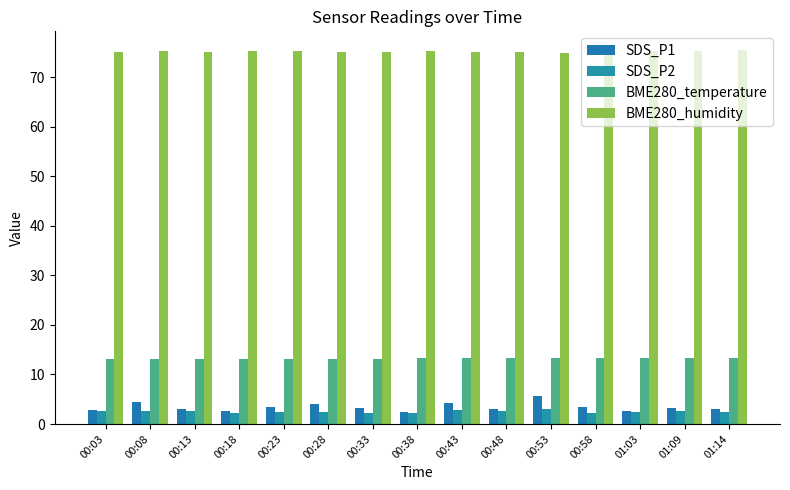

How many series are shown in this chart?

4